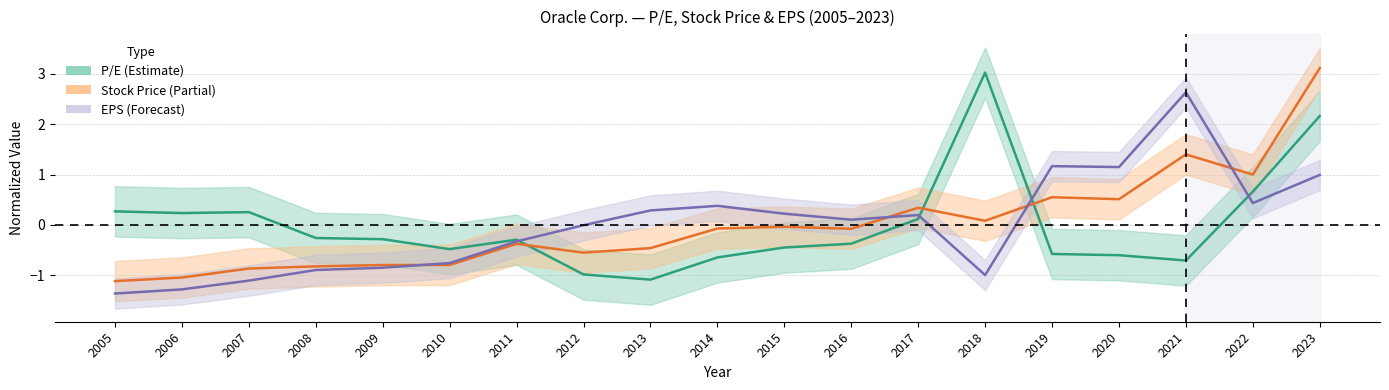

What is the value of the Stock Price point at the 6th from the left?

-0.8